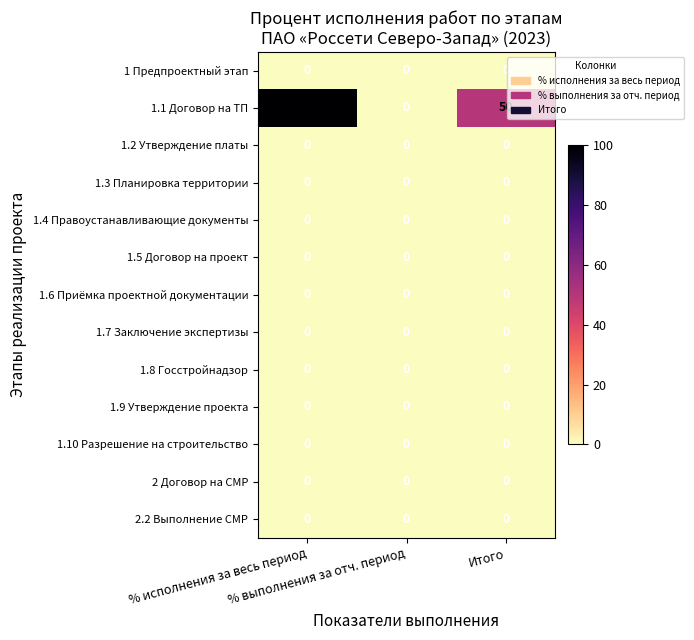

Which series has the largest range (max minus min)?

1.1 Договор на ТП